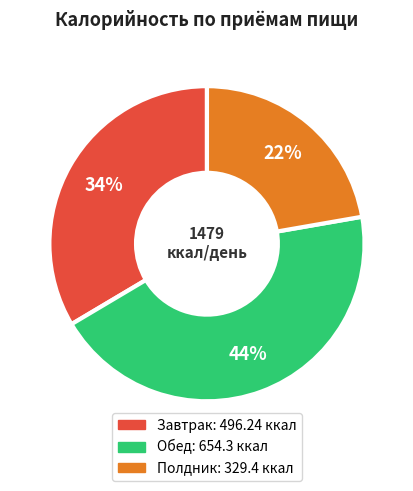

Does any single category account for the majority?

No